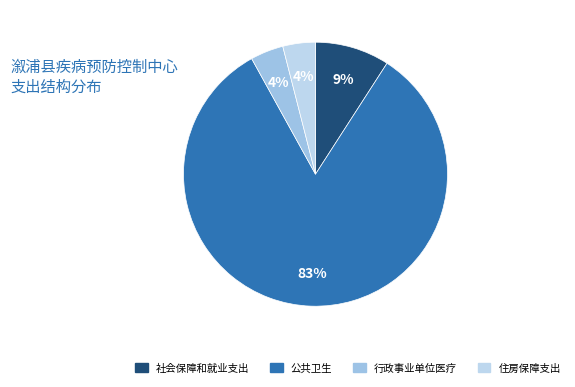

What percentage is the 住房保障支出 slice, to the nearest percent?

4%